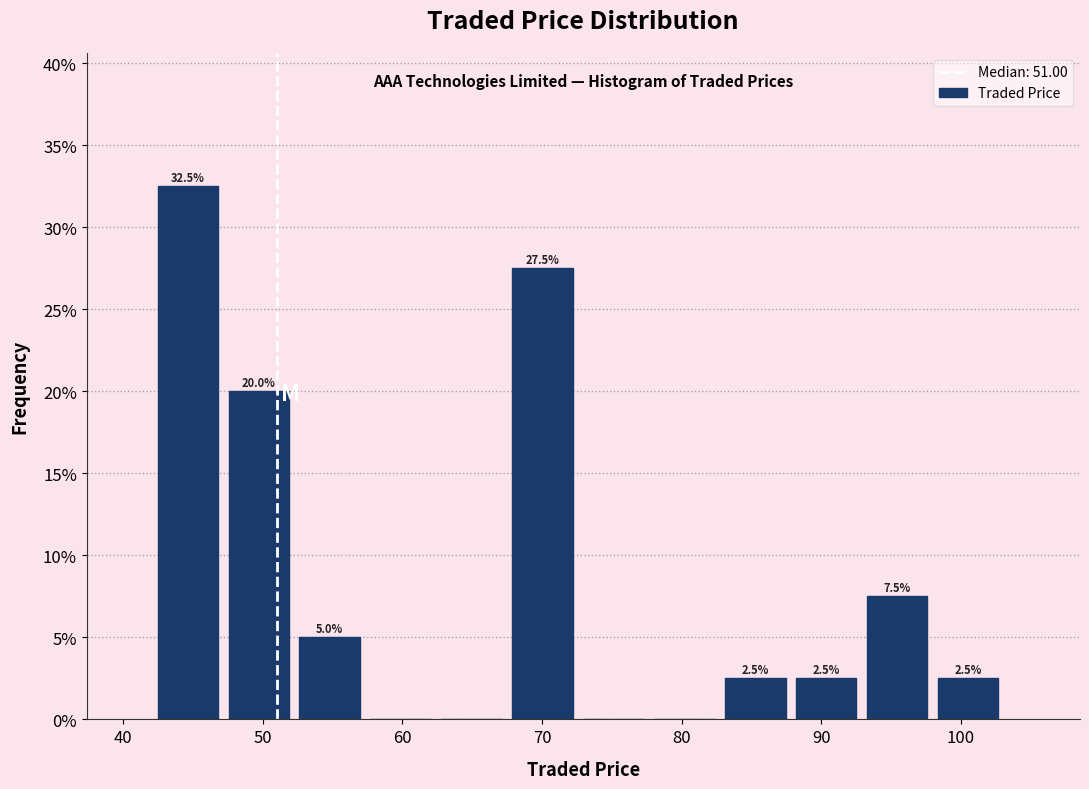

Over which range of the x-axis is the bar tallest?

42 to 48